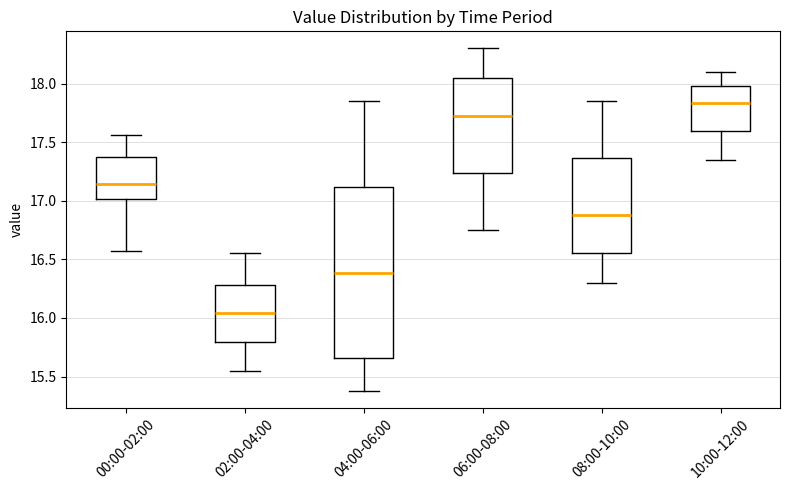

Where is the upper edge of the box for 08:00-10:00 on the y-axis? The values are not printed on the chart, so give them approximately, as read against the axis.

17.35